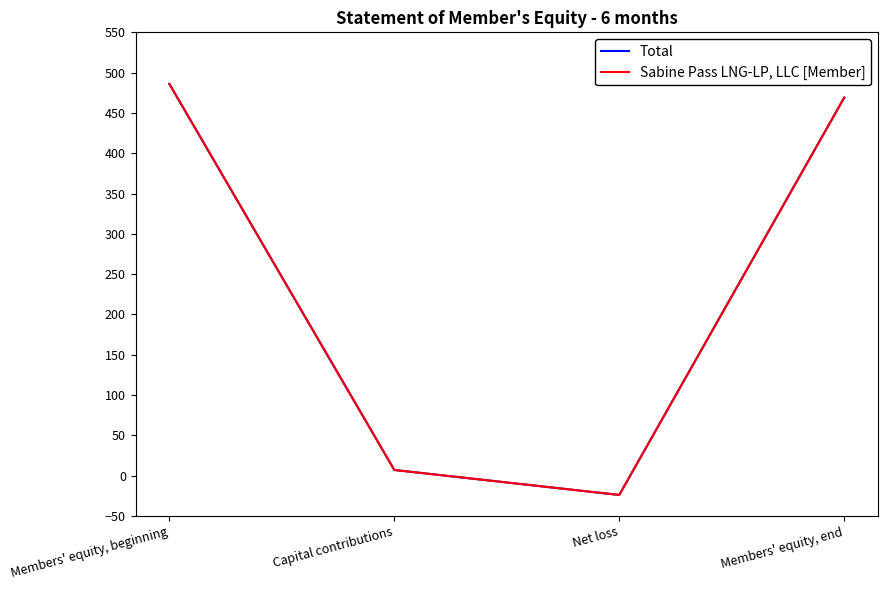

Is this an area chart (filled region under the line)?

No